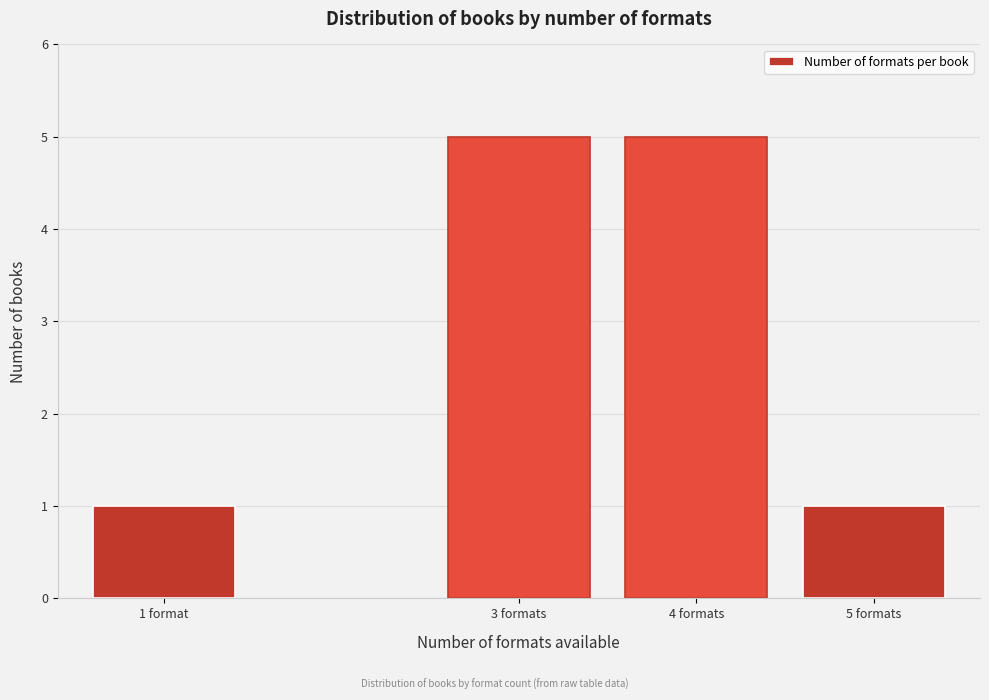

Reading left to right, list all the values displayed in this chart.

1 format=1	3 formats=5	4 formats=5	5 formats=1